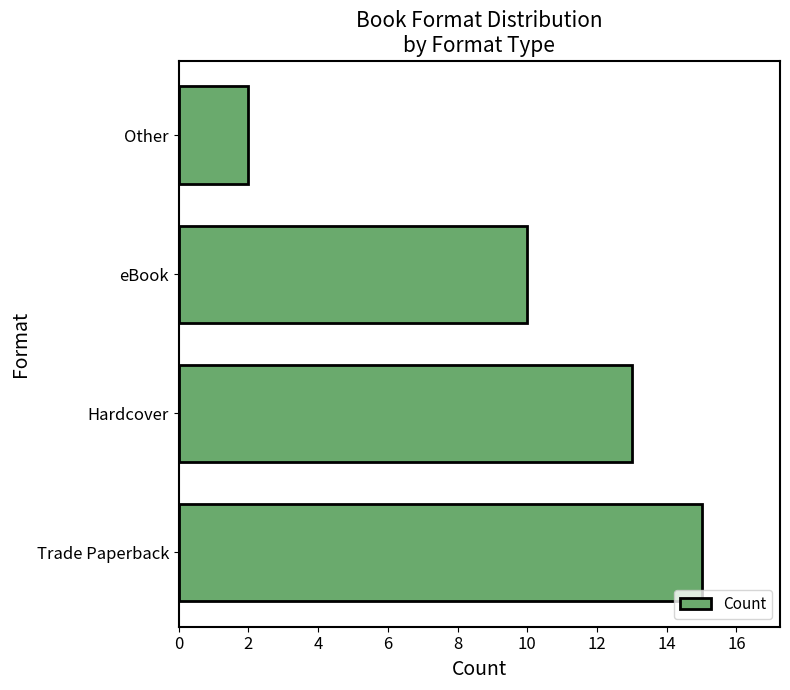

Does the chart contain stacked bars?

No